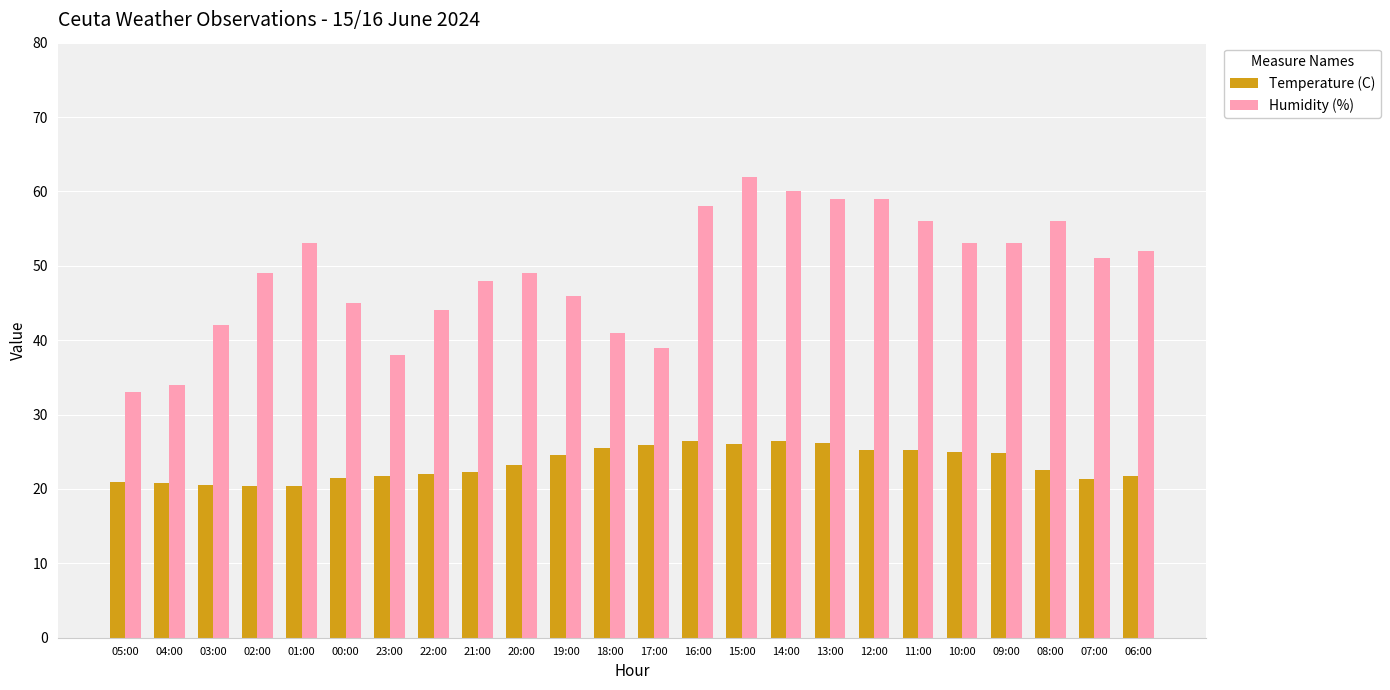

Which series has the largest range (max minus min)?

Humidity (%)